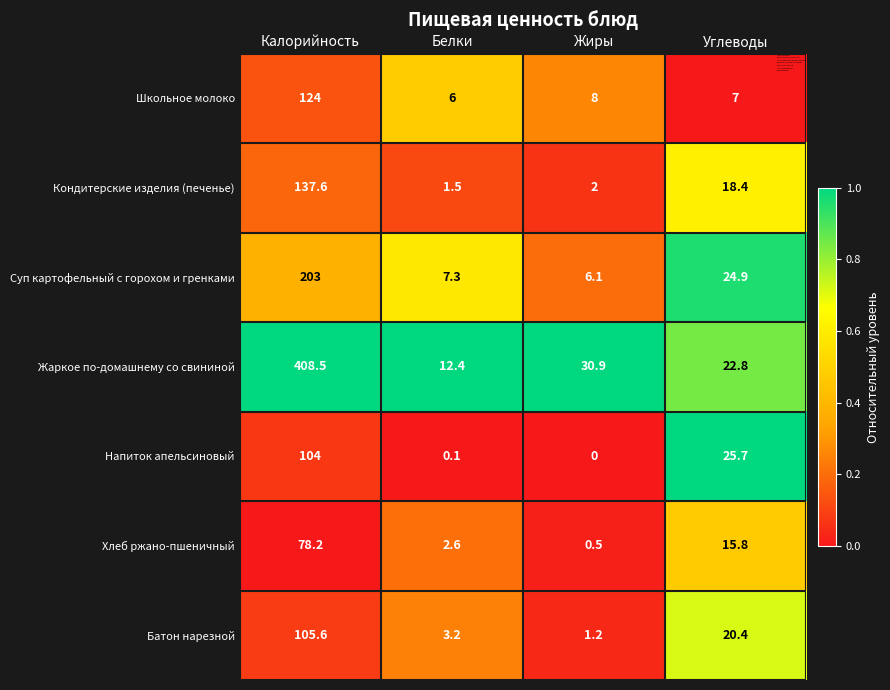

What is the minimum value for Жаркое по-домашнему со свининой?

12.4